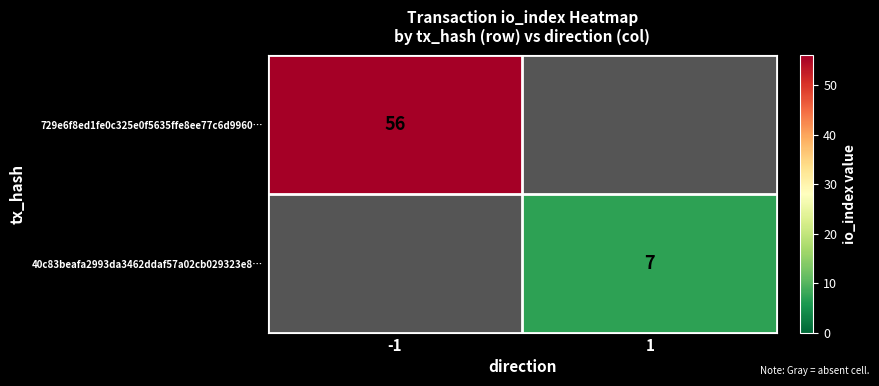

Is it true that 40c83beafa2993da3462ddaf57a02cb029323e8… equals 7 at 1?

True